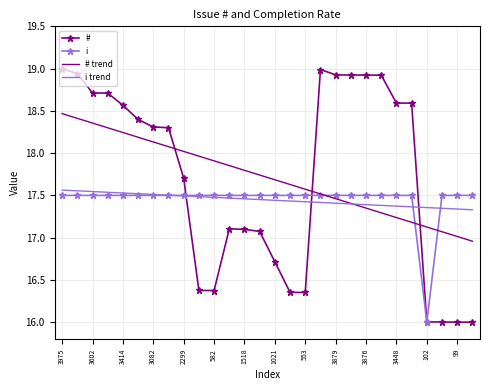

Which series has the widest spread of values?

#